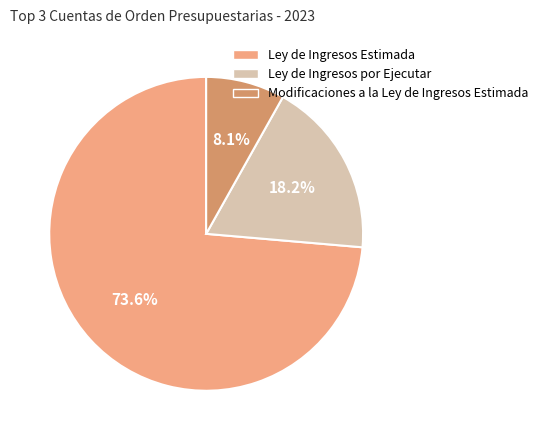

True or false: Ley de Ingresos Estimada accounts for 60% of the total.

False